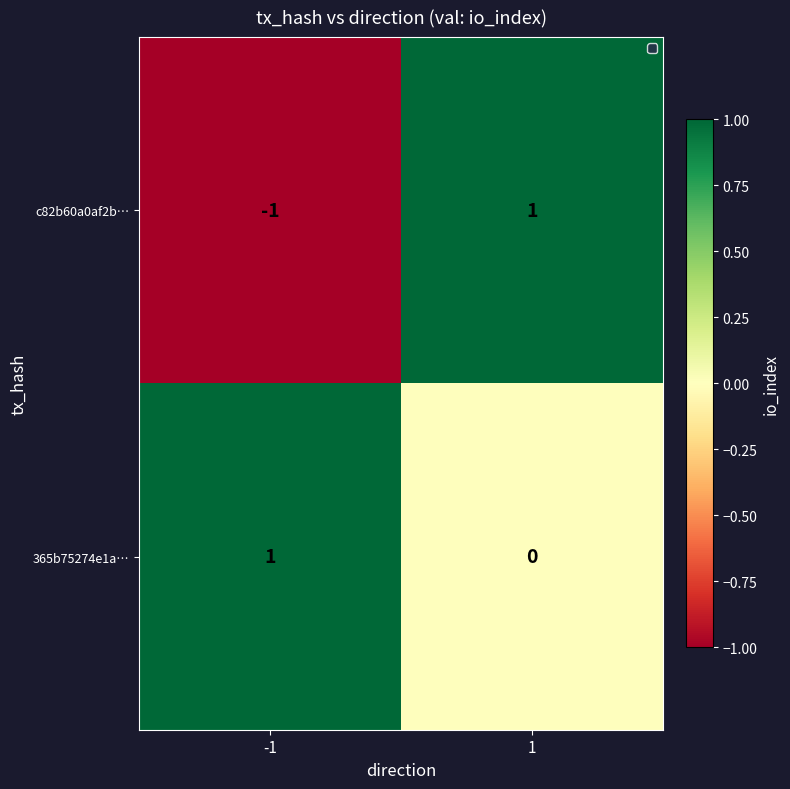

Is the value of 365b75274e1a… at 1 greater than the value of c82b60a0af2b… at -1?

Yes